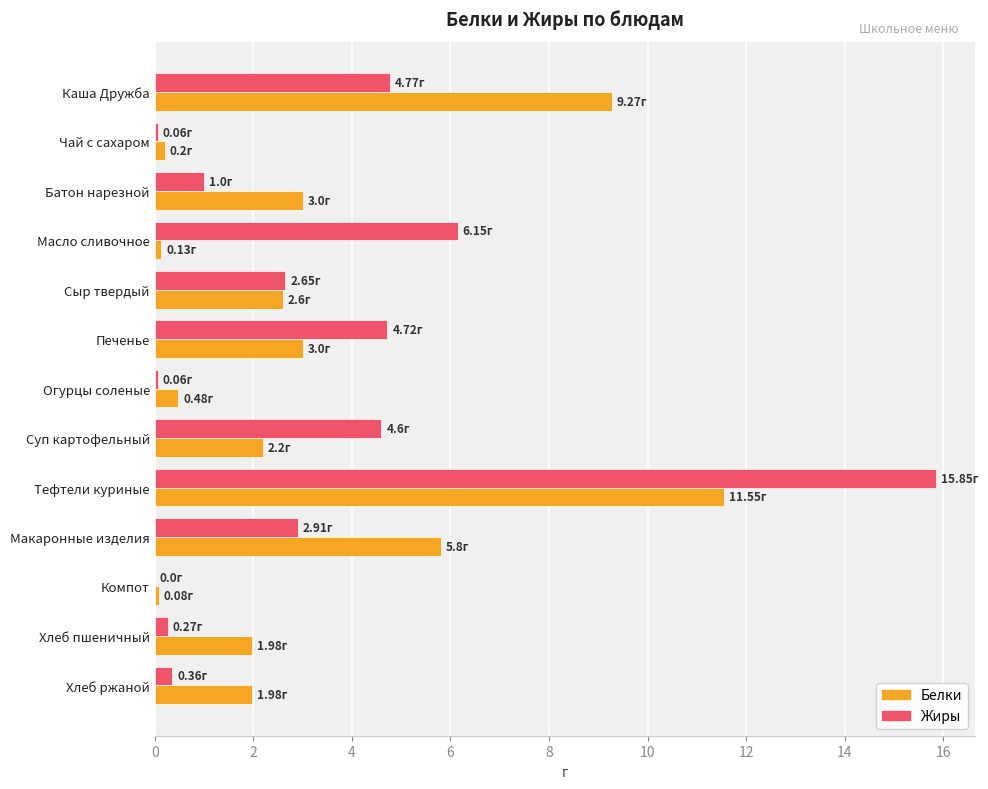

How many data points does each series have?

13